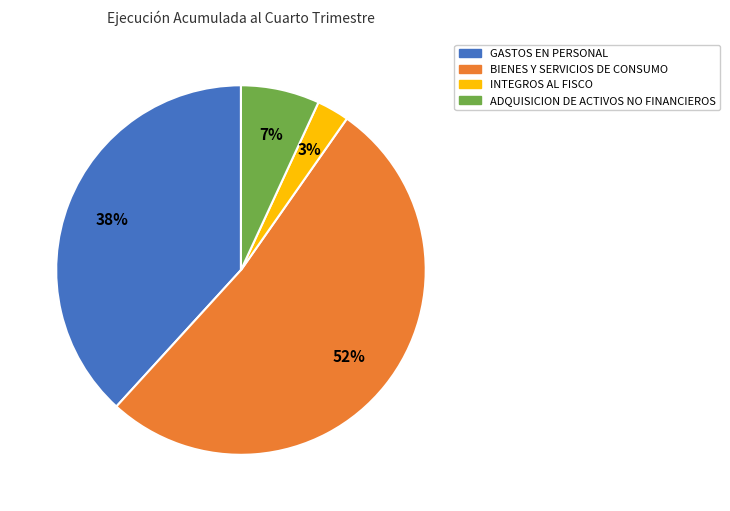

To the nearest percent, what is the average slice percentage?

25%